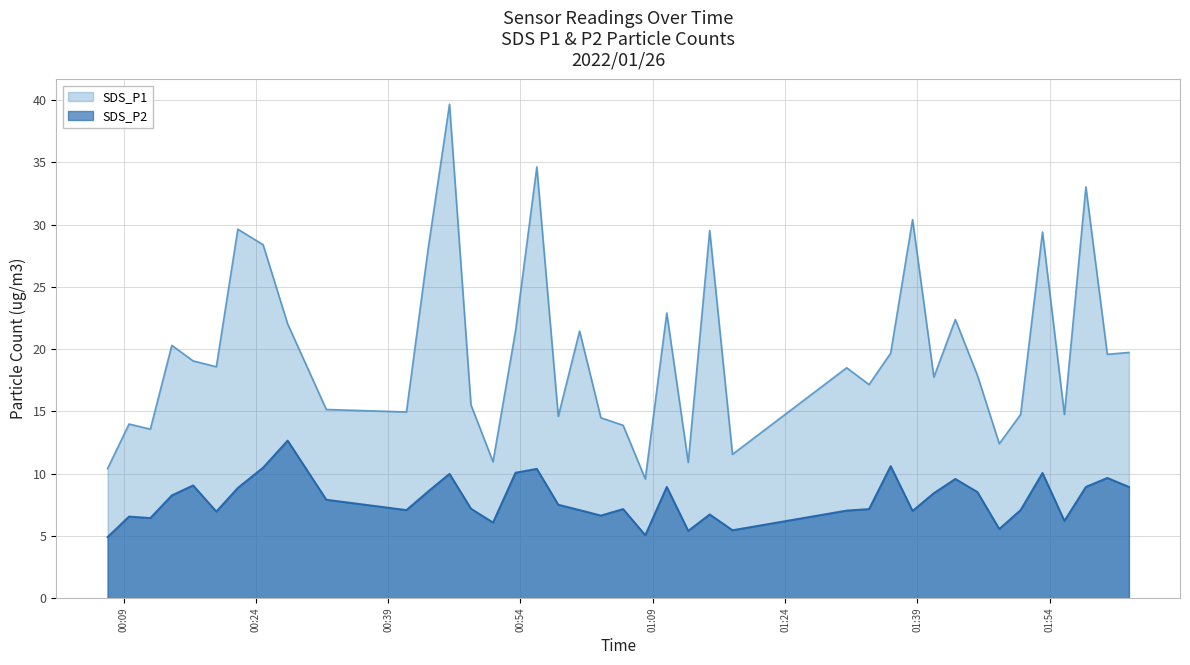

What is the difference between the highest and lowest values at 2022/01/26 02:02:59?

10.8